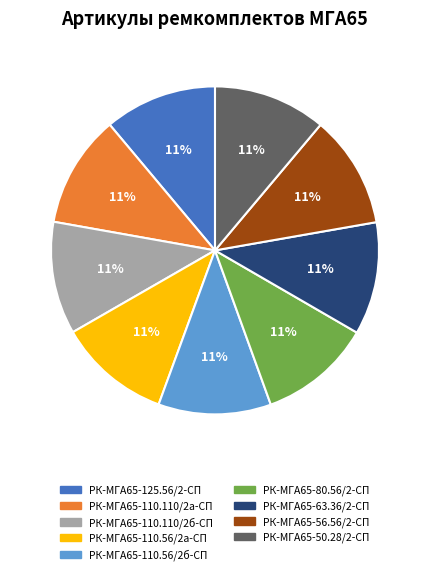

The РК-МГА65-80.56/2-СП slice represents 11% of the pie. True or false?

True